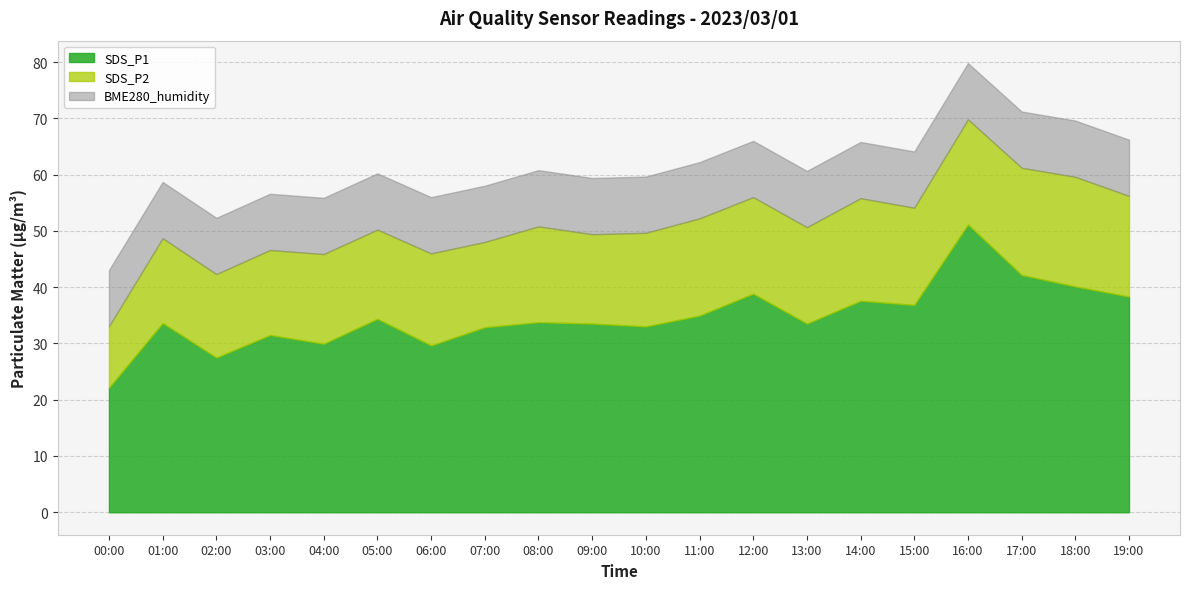

Between 05:00 and 07:00, which is larger?

05:00